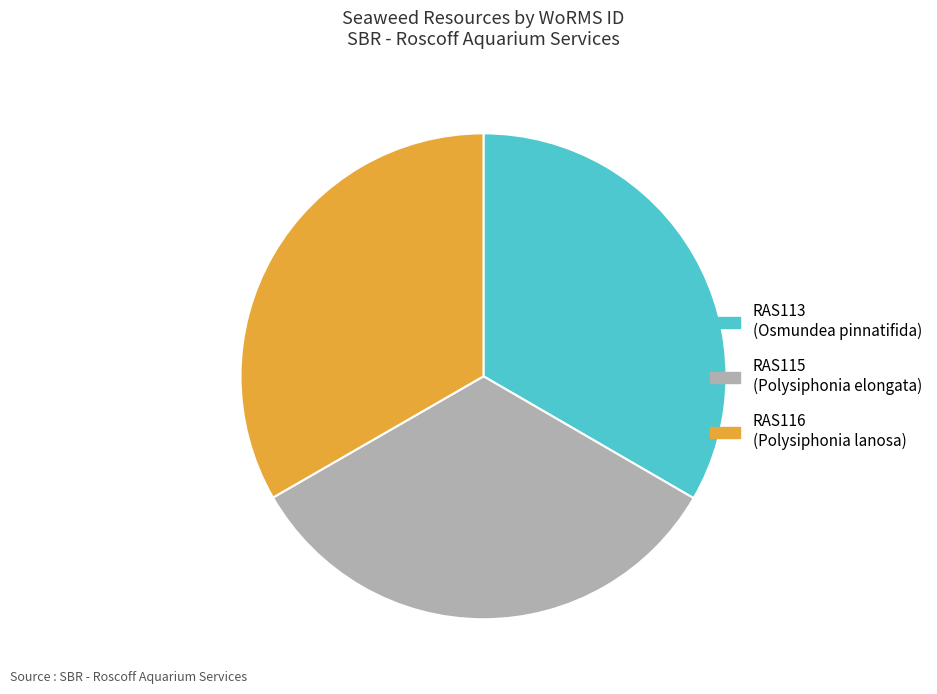

The RAS115 slice represents 26% of the pie. True or false?

False